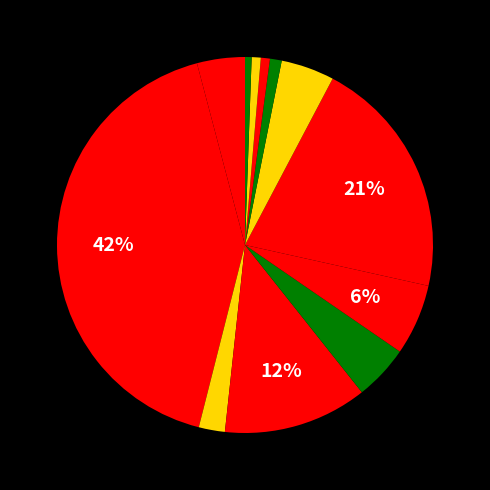

How many slices are in this pie chart?

12